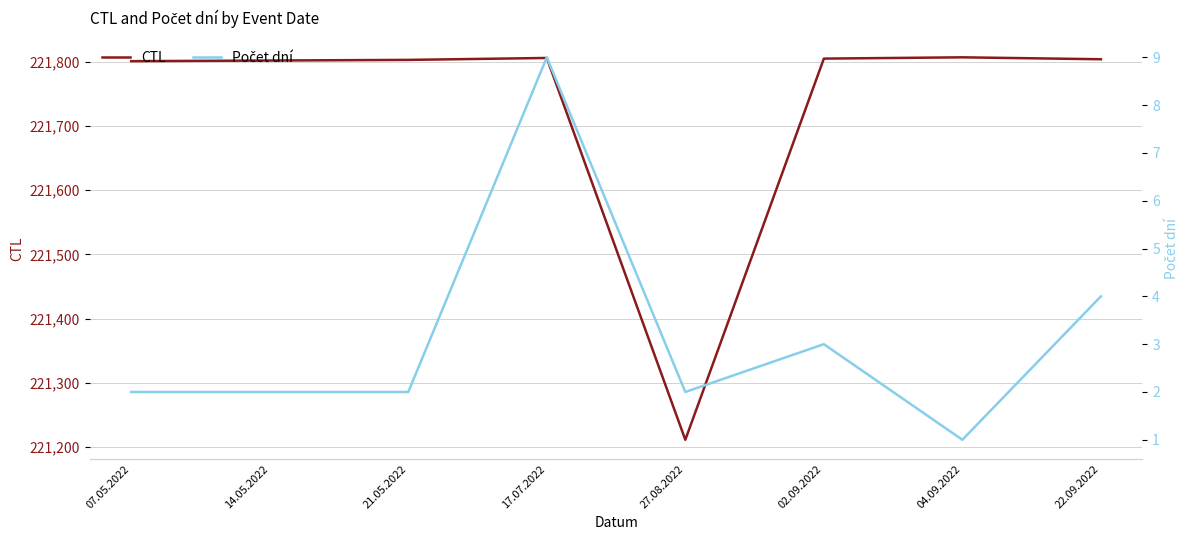

Is the value of Počet dní at 02.09.2022 greater than the value of CTL at 14.05.2022?

No